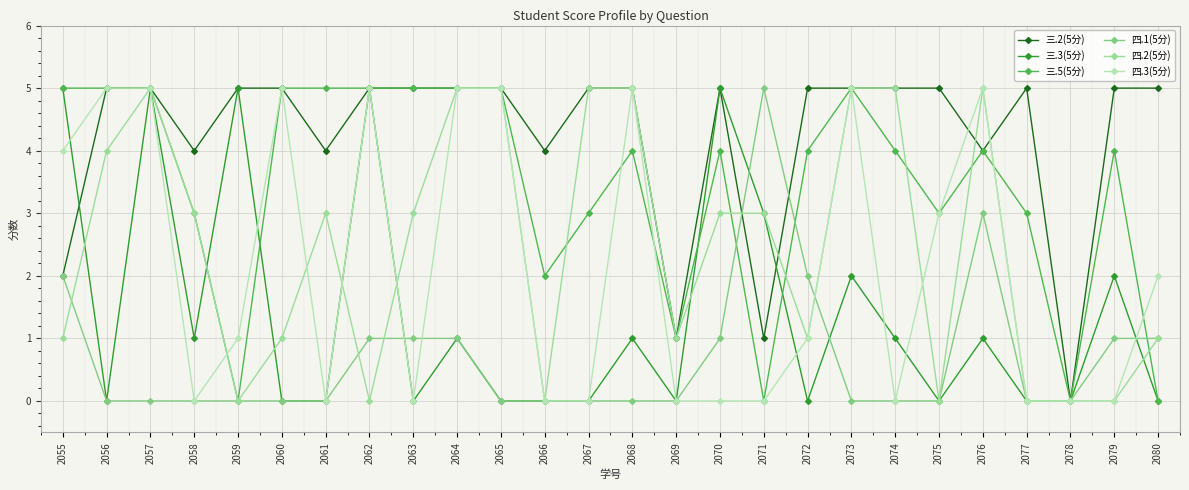

Which series changed the most between 2059 and 2073?

三.5(5分)